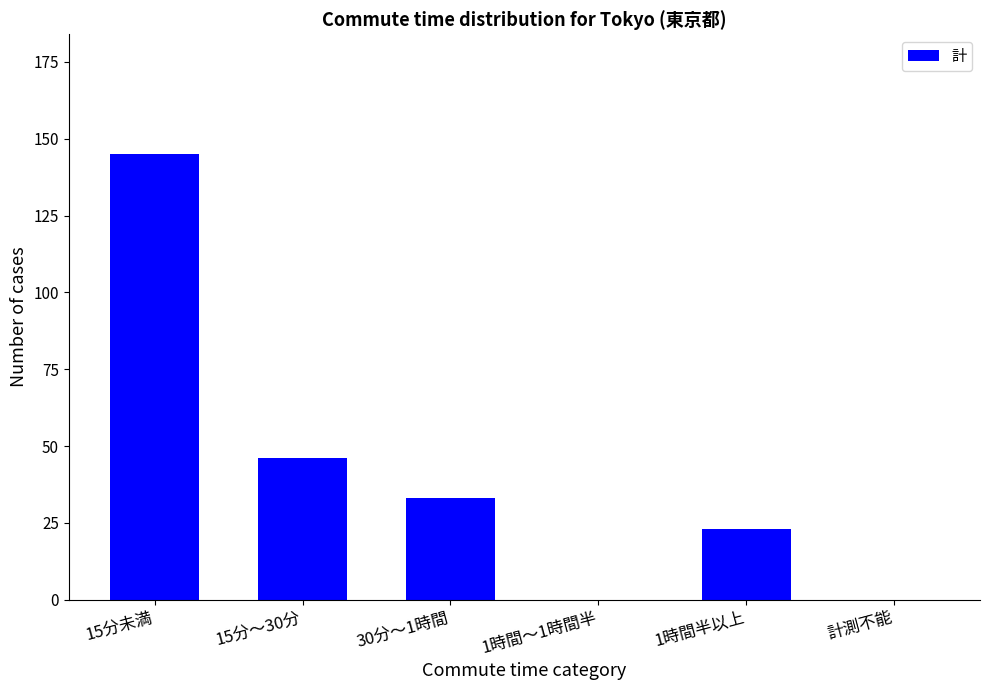

What is the greatest value displayed?

145